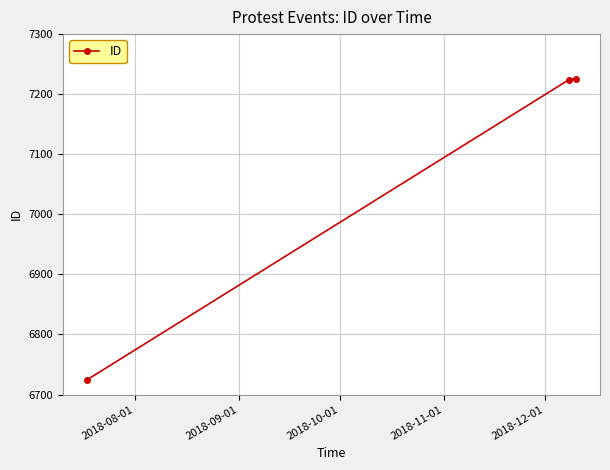

What is the smallest value displayed?

6725